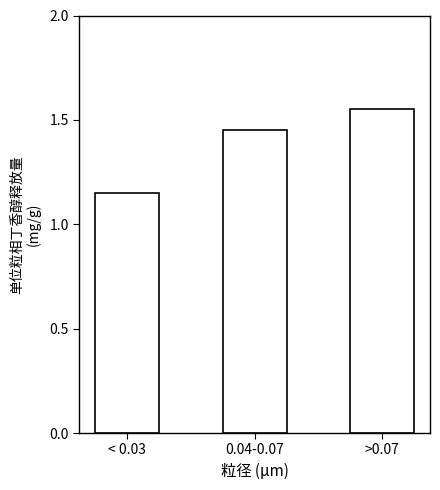

What is the label of the 2nd bar from the left?

0.04-0.07